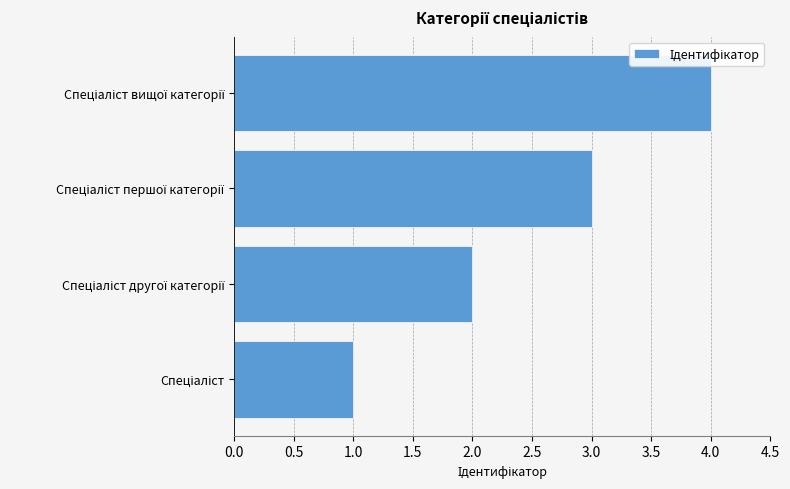

What is the sum of all values?

10